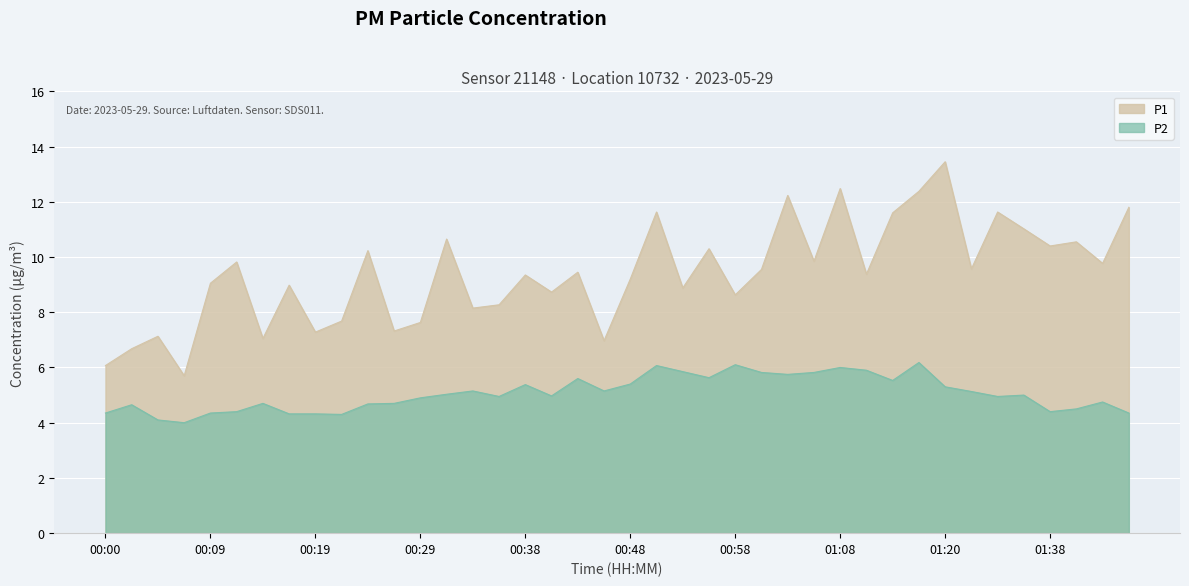

How many values in the P2 series are below 5?

20